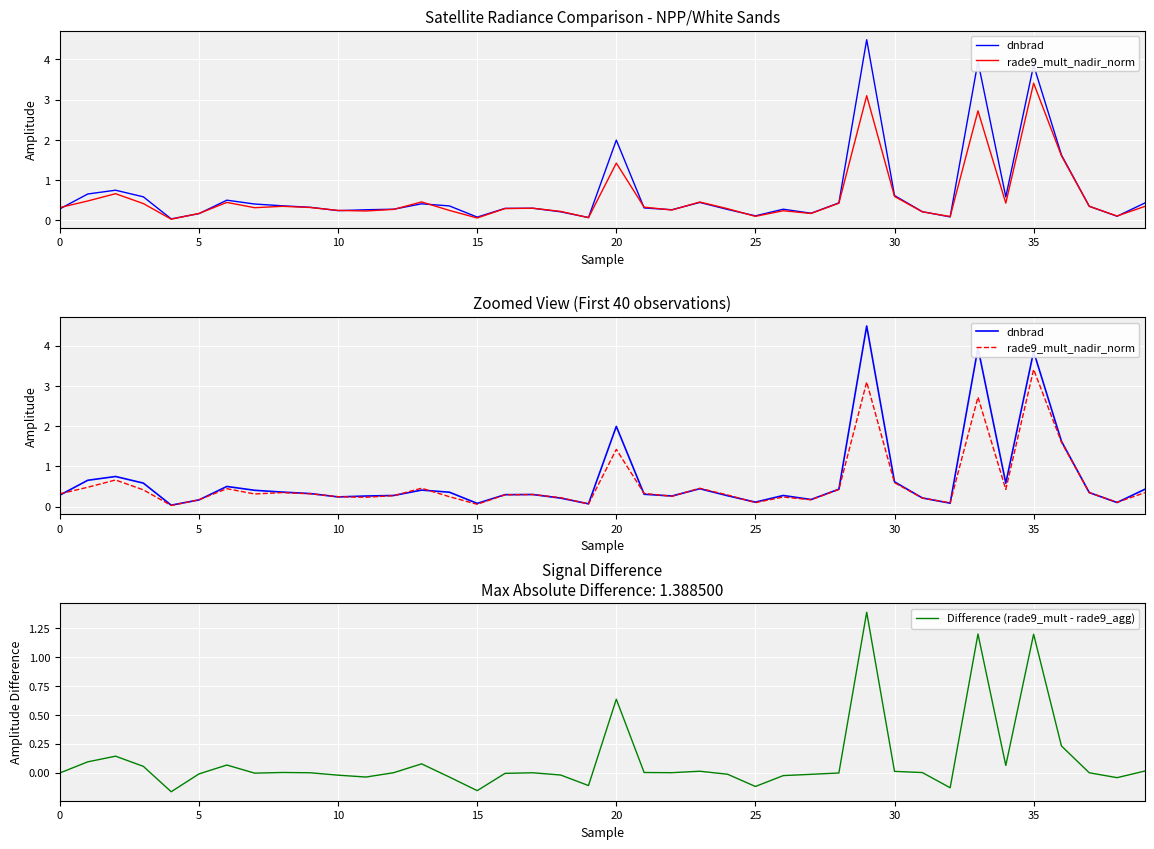

What is the label of the 6th point from the right?

34